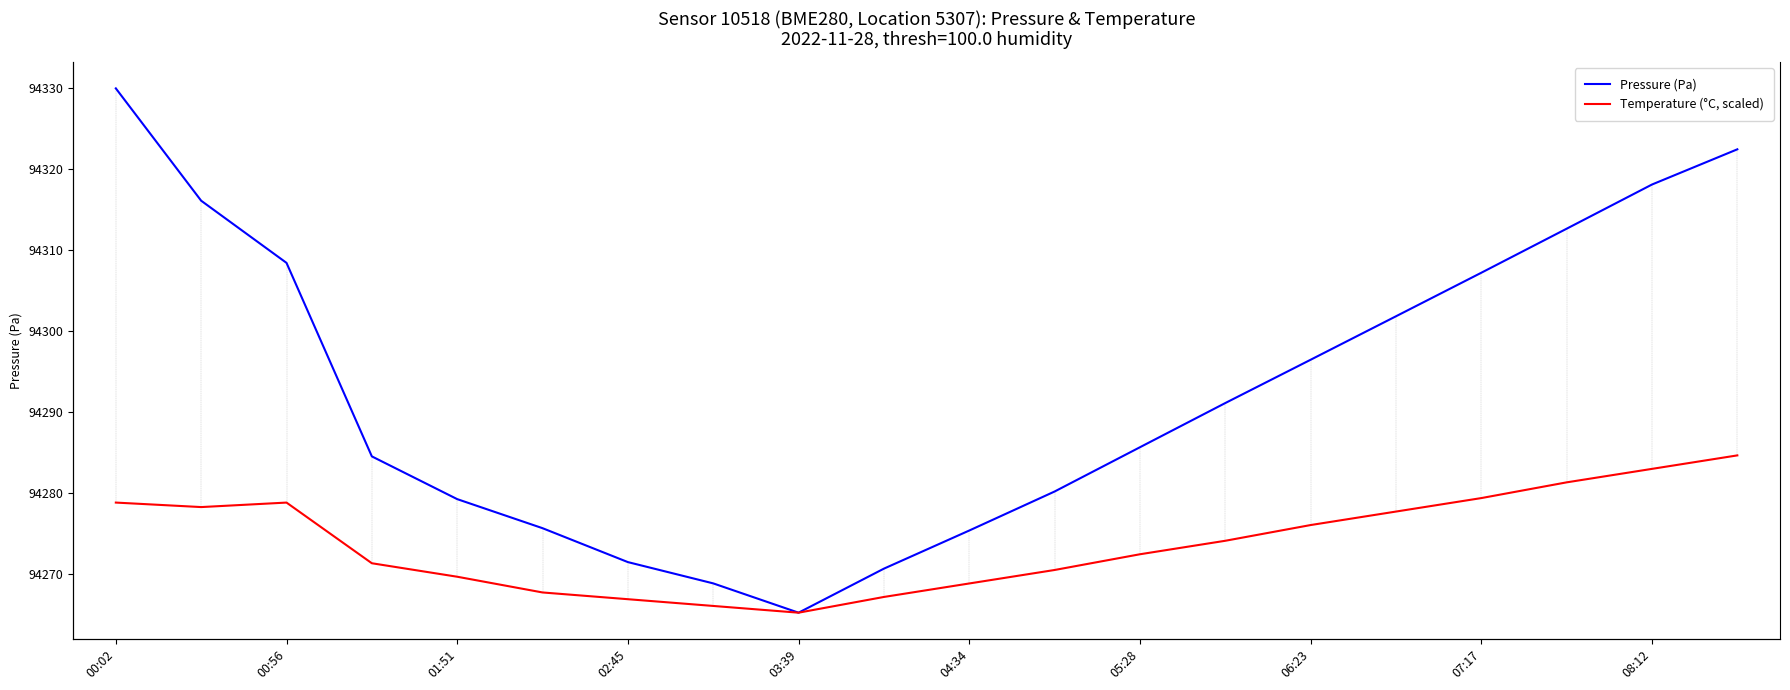

What are all the series names shown in the legend?

Pressure (Pa), Temperature (°C, scaled)